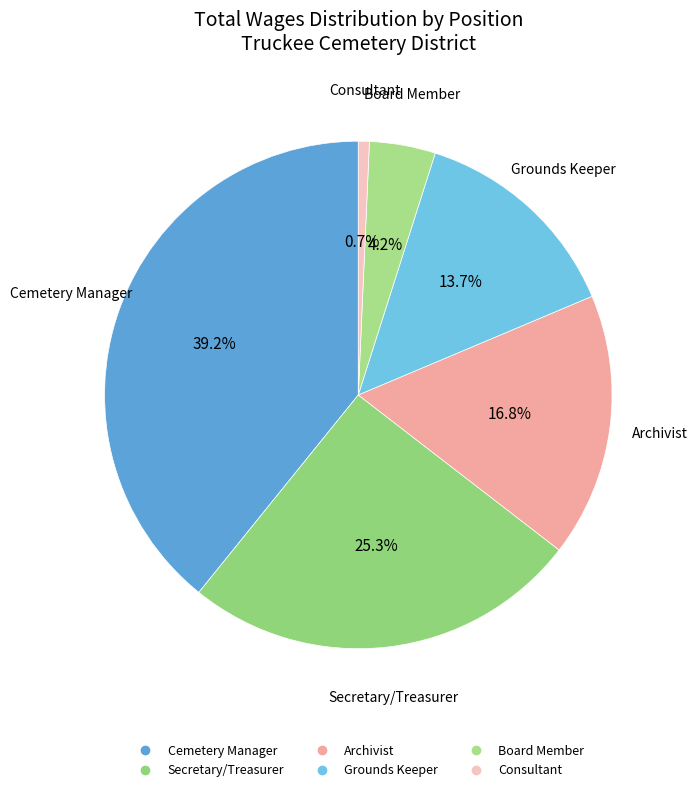

Which category has the smallest portion of the pie?

Consultant